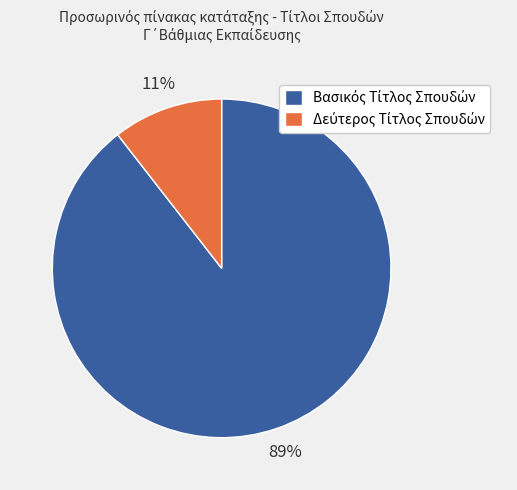

Does any single category account for the majority?

Yes